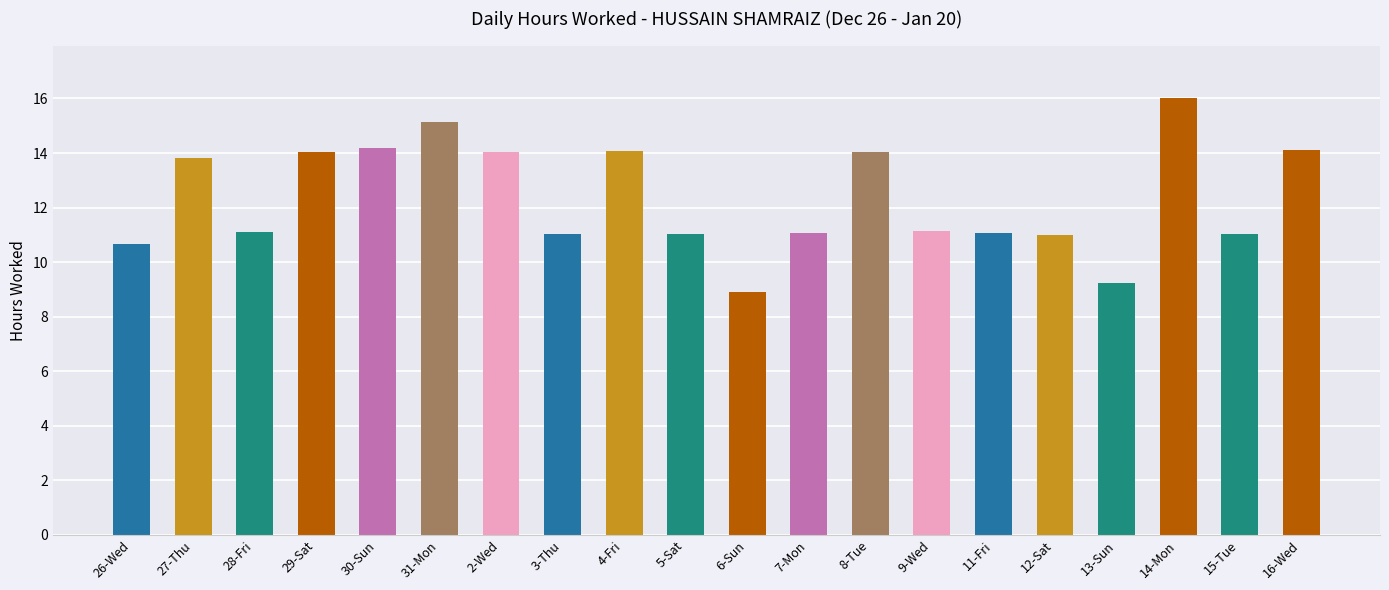

What is the change in value from 7-Mon to 16-Wed?

+3.0